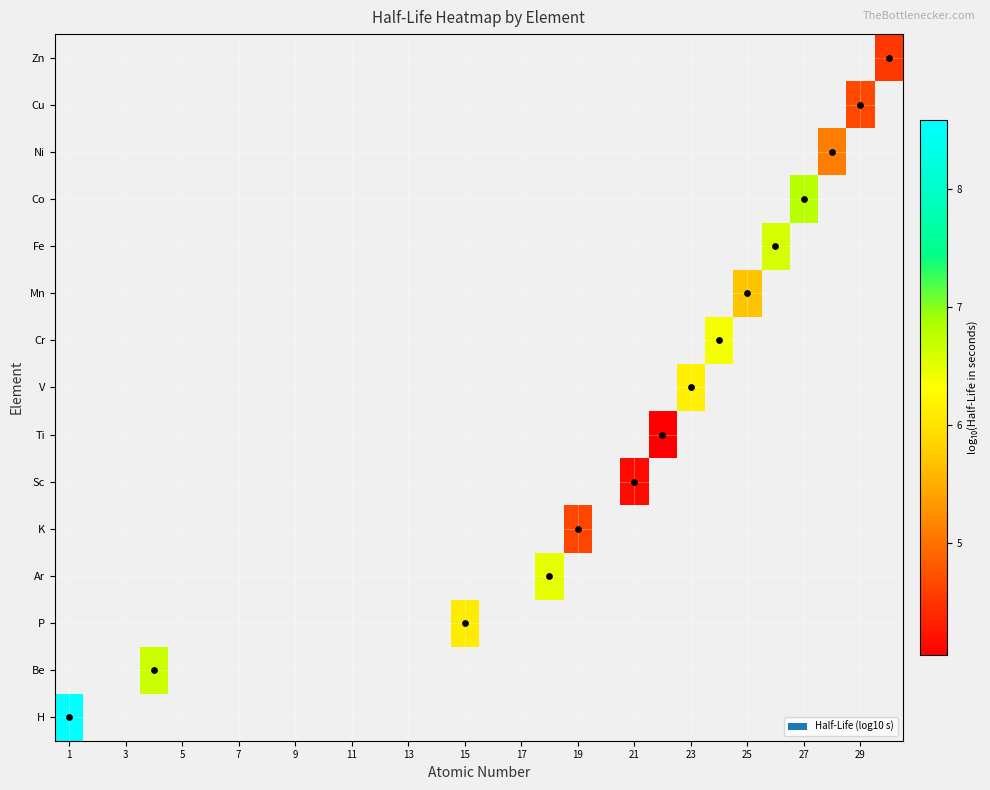

At how many categories does at least one series exceed 8?

1